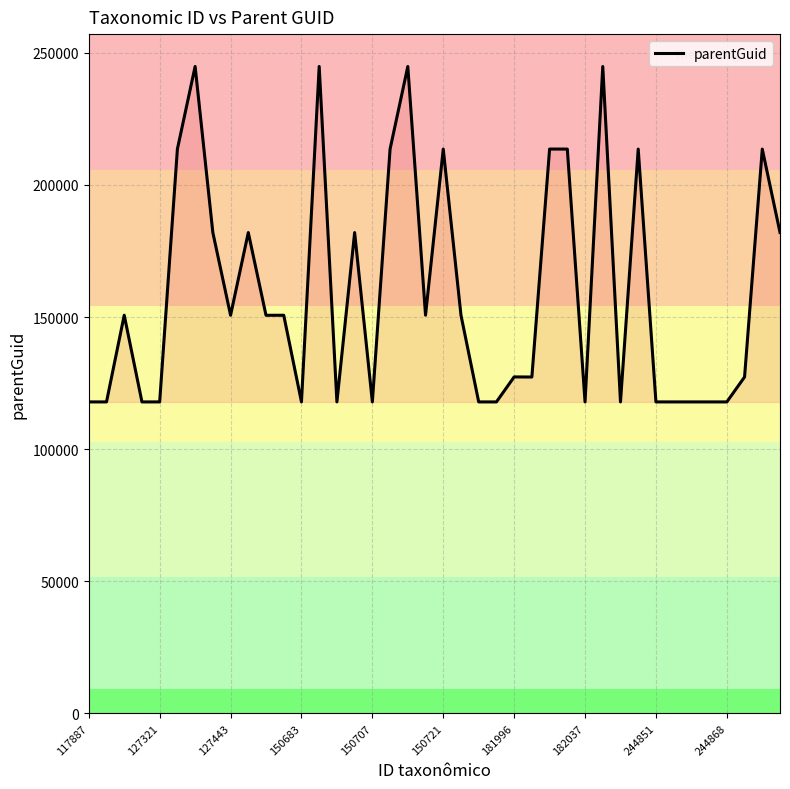

What is the difference between the maximum and minimum values?

126993